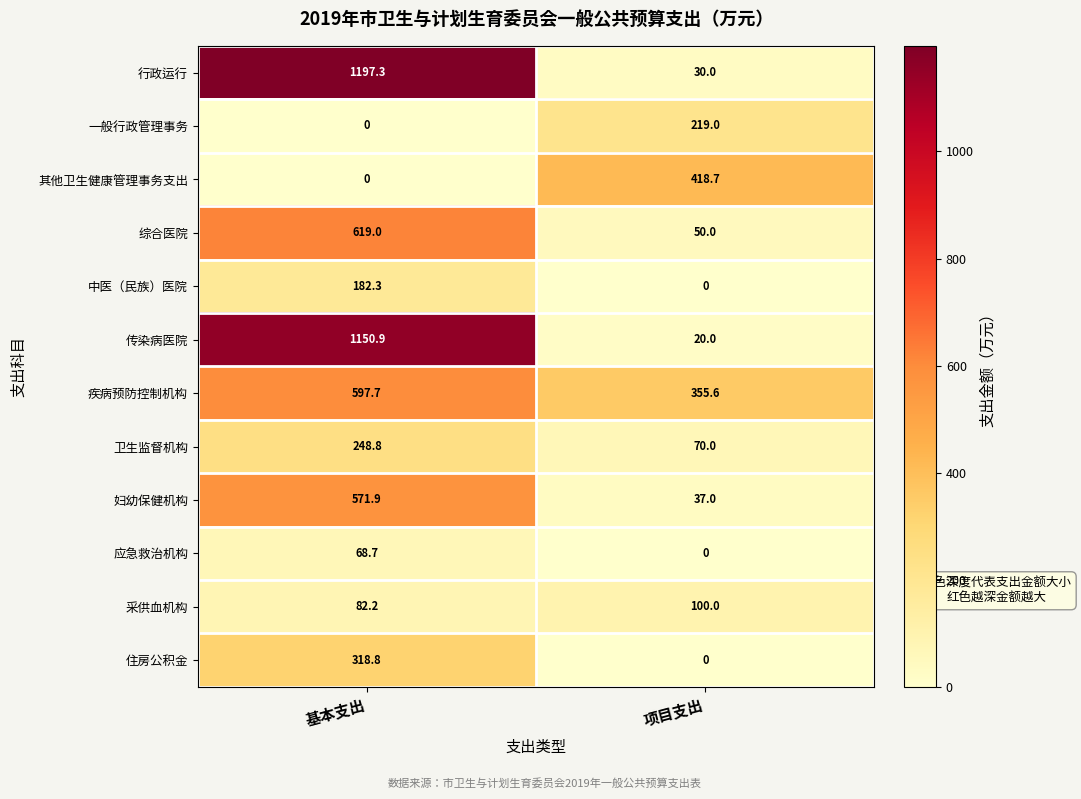

What is the highest value of the 综合医院 series?

619.0